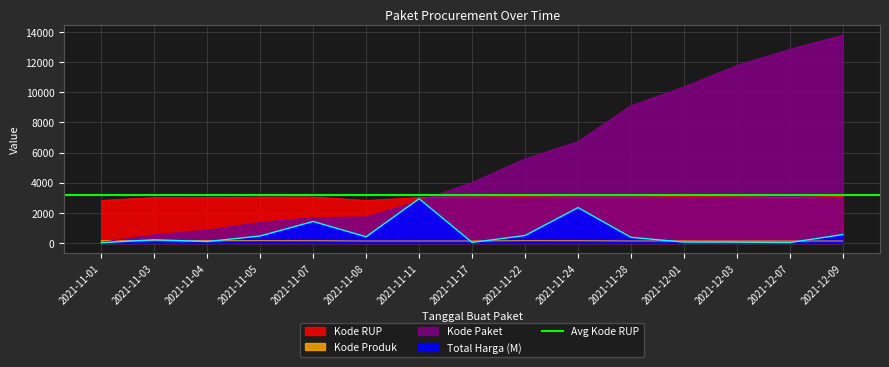

What is the sum of the Kode Produk values at 2021-11-08 and 2021-11-05?

281.4